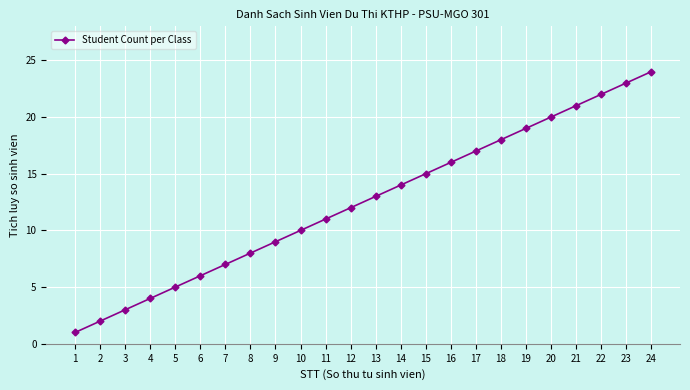

What is the value of the 15th point from the left?

15